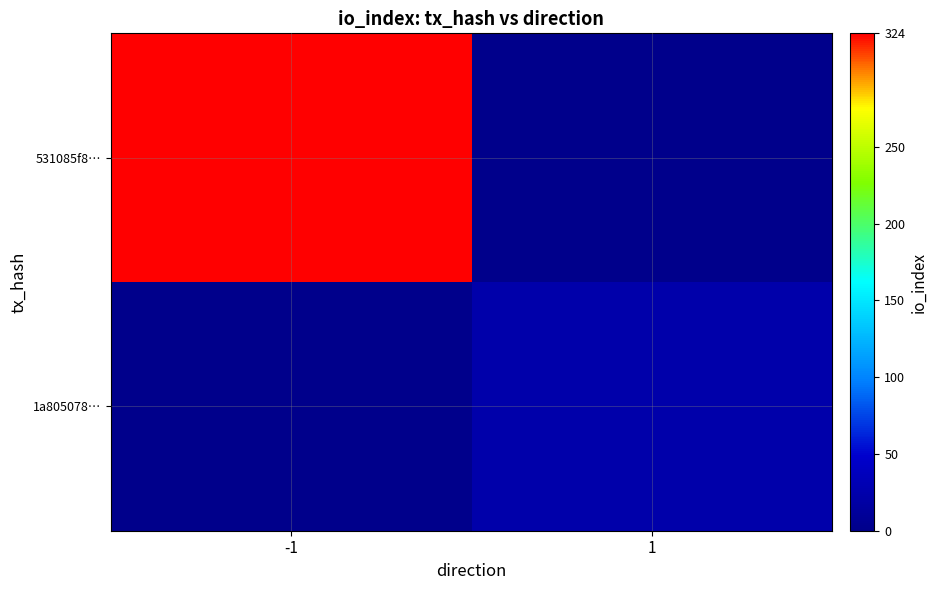

Reading right to left, what are all the values shown in this chart?

531085f8…: 1=0	-1=324
1a805078…: 1=24	-1=0